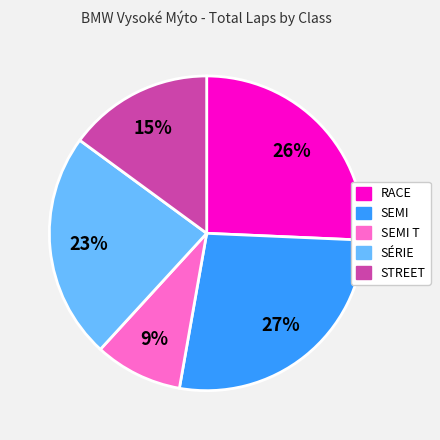

To the nearest percent, what is the difference between the largest and smallest slice percentages?

18%